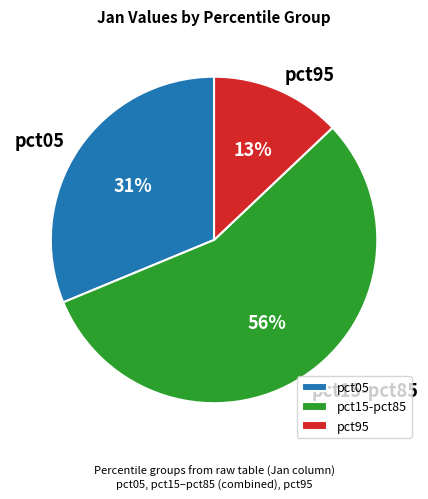

How many segments does this pie chart have?

3